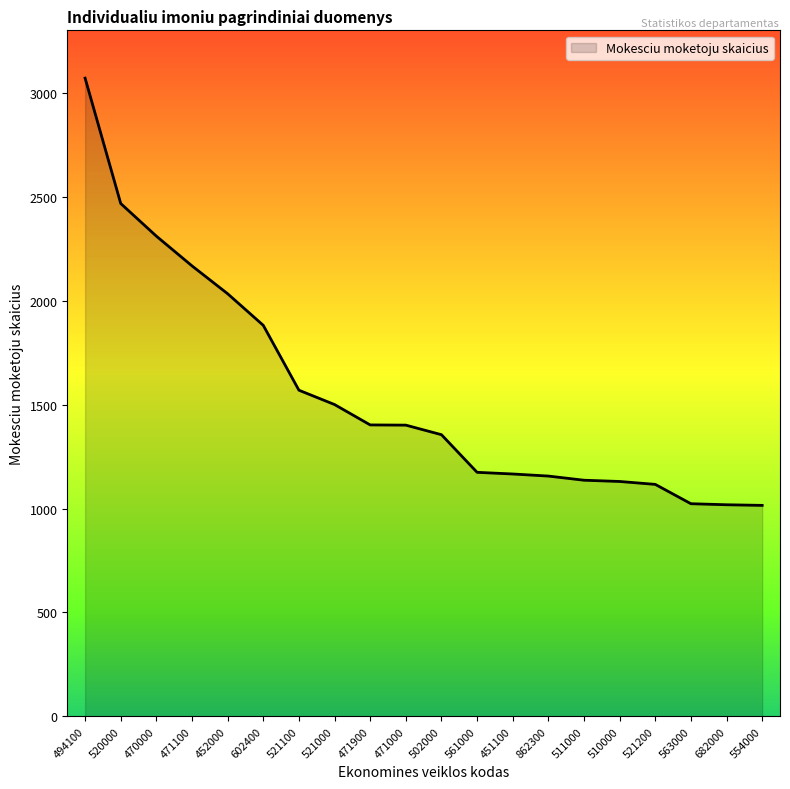

How many values are below 1401?

10